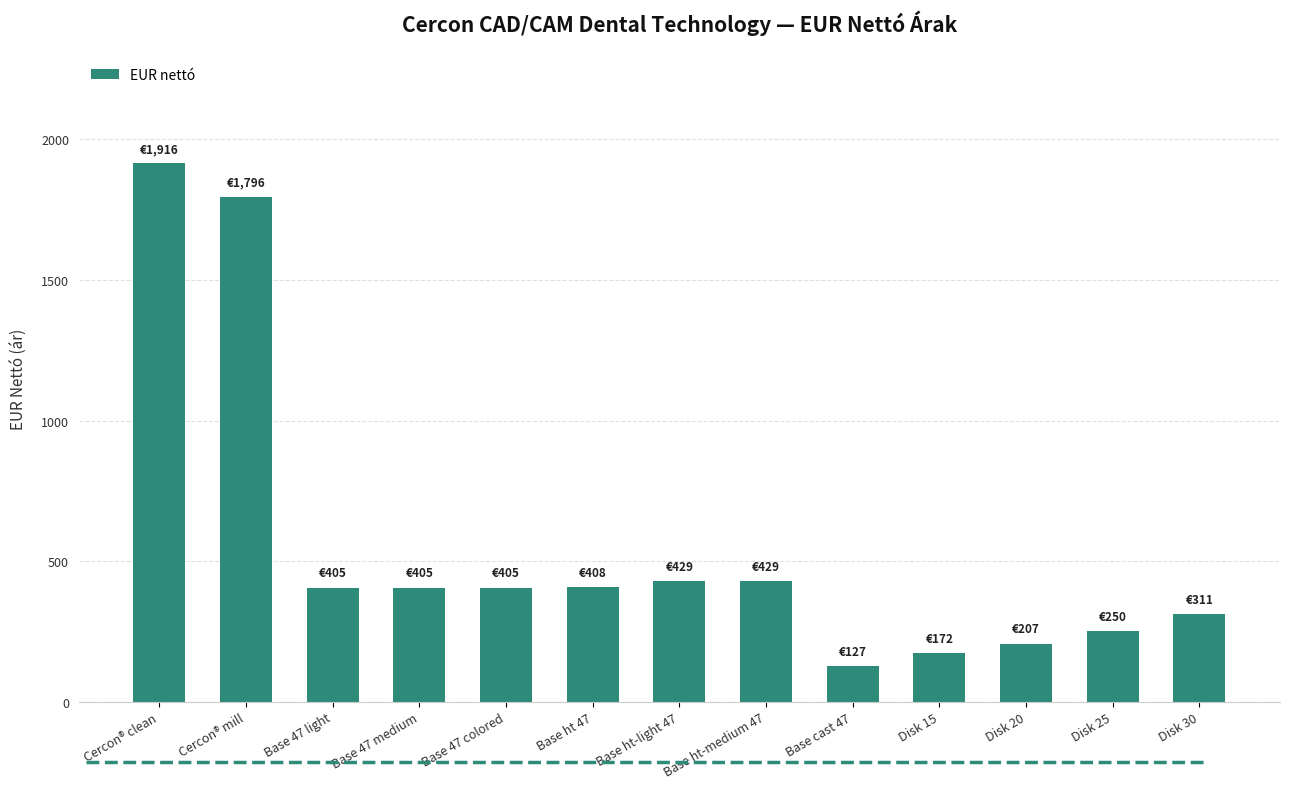

Read the value at Base cast 47.

127.3